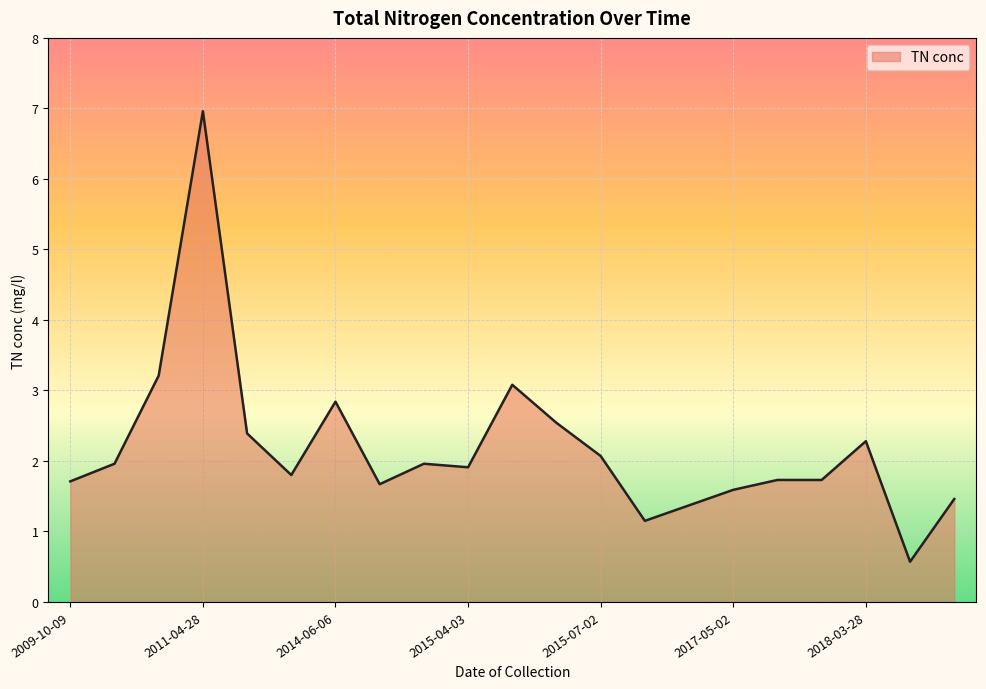

What is the difference between the maximum and minimum values?

6.4